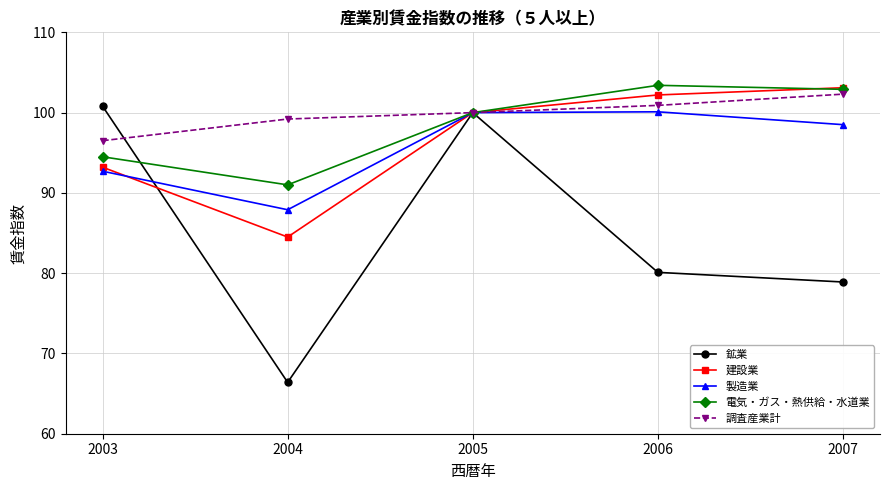

What is the average value of the 建設業 series?

96.6